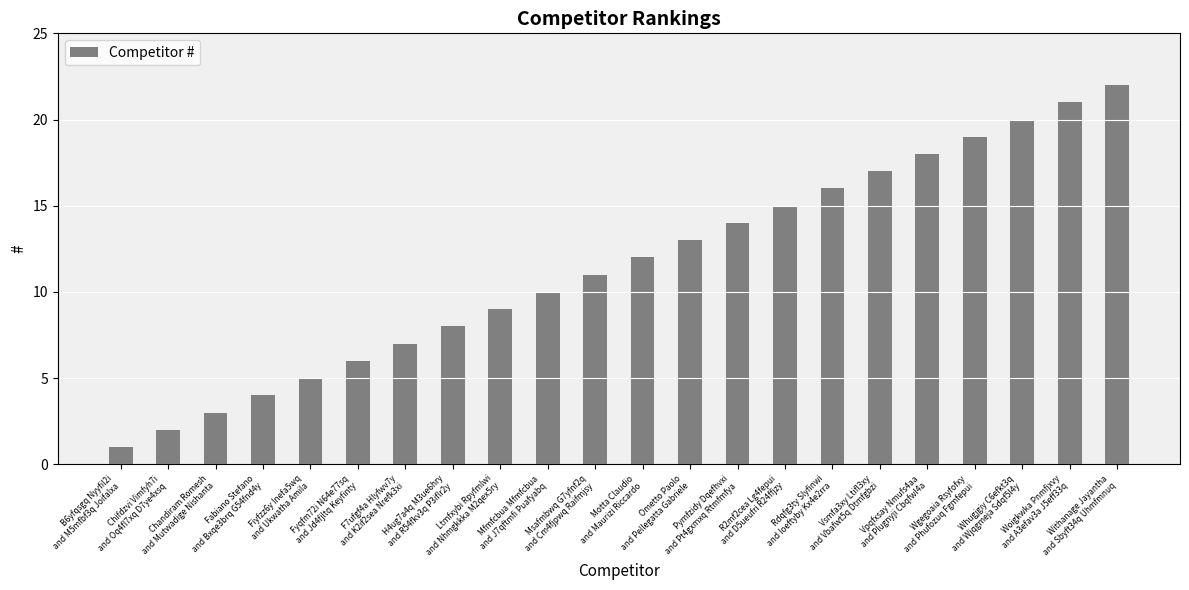

At which label is the value closest to 11?

Msafmbwq G7yfnf2q
and Cm4fjpwq Raifmjsy